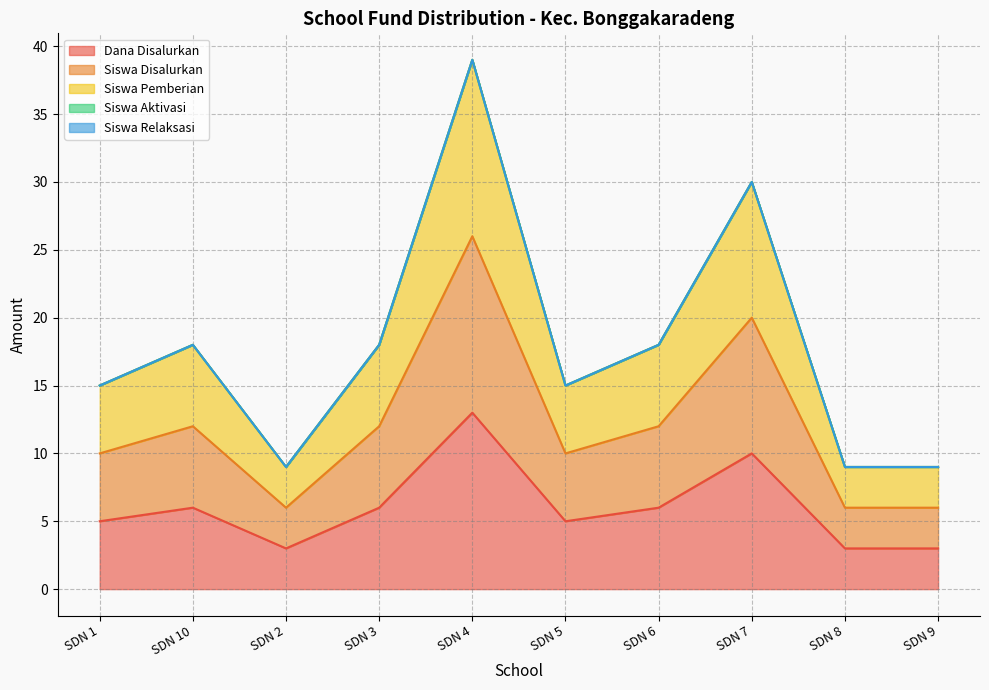

What is the difference between the second highest and minimum values in the Dana Disalurkan series?

7